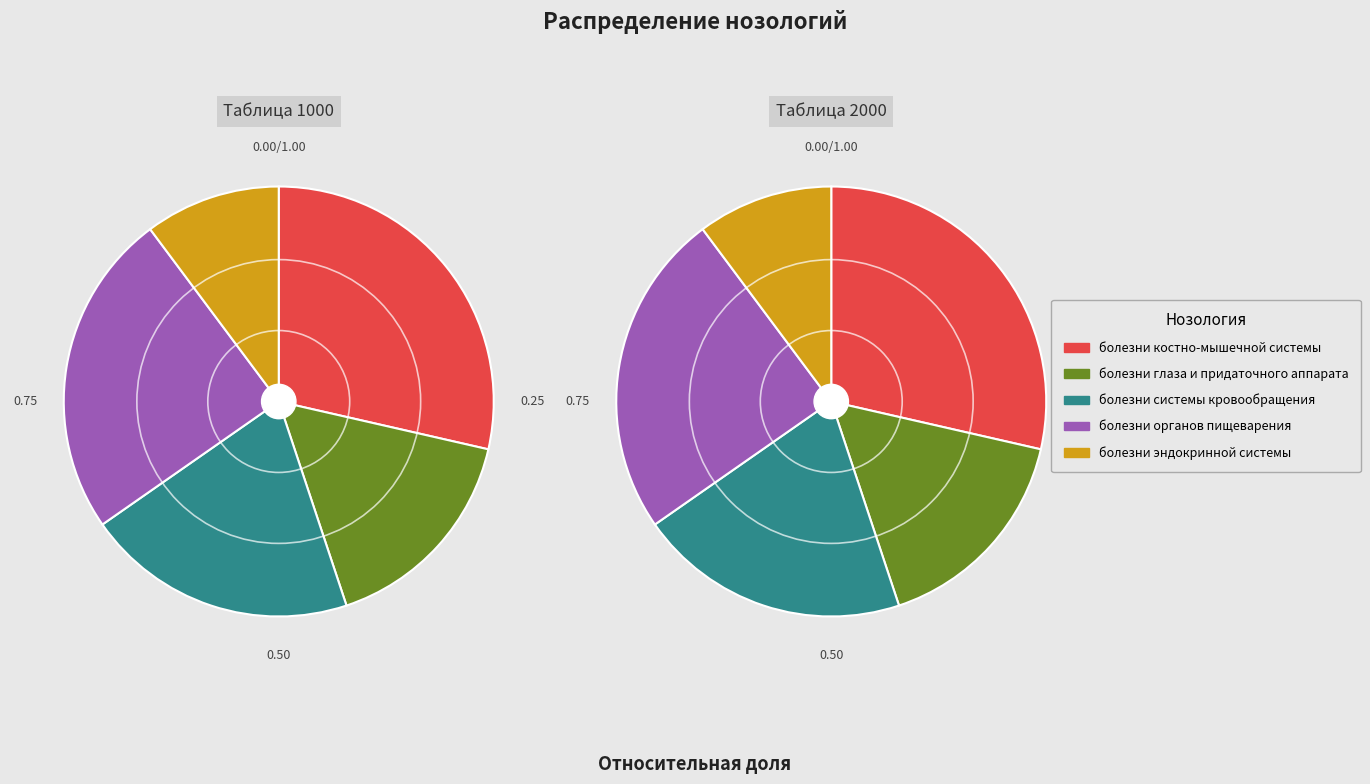

Is it true that болезни глаза и придаточного аппарата is 16% of the pie?

True